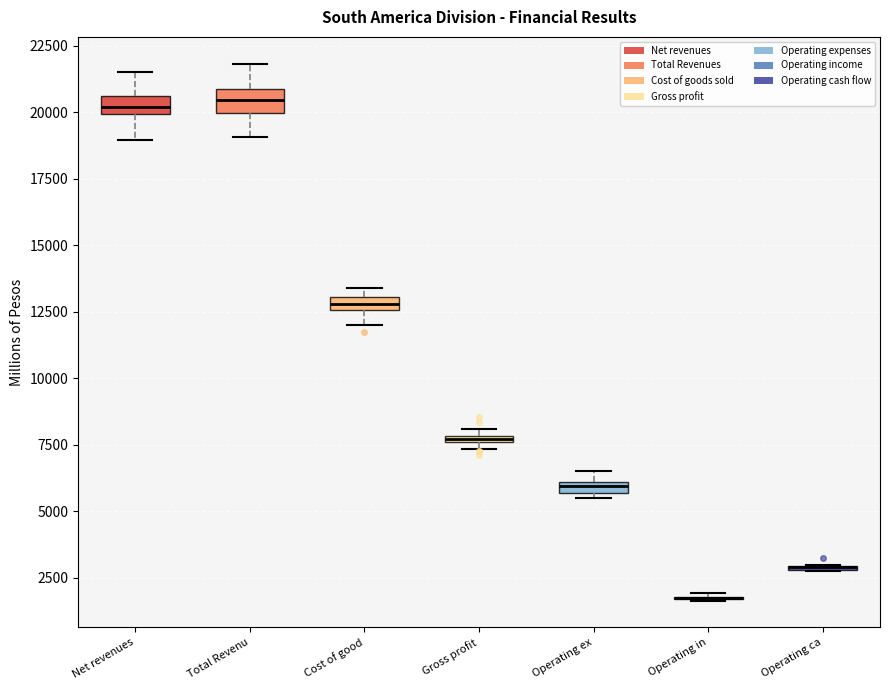

Where is the lower edge of the box for Gross profit on the y-axis? The values are not printed on the chart, so give them approximately, as read against the axis.

7500